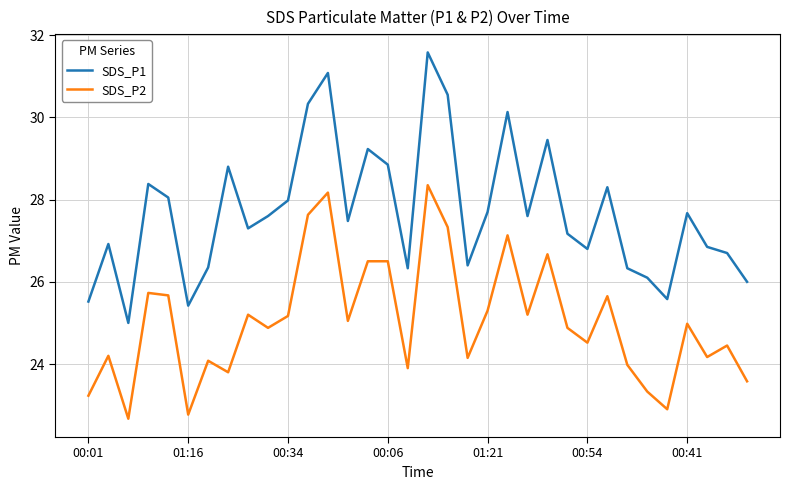

Which series has the largest range (max minus min)?

SDS_P1